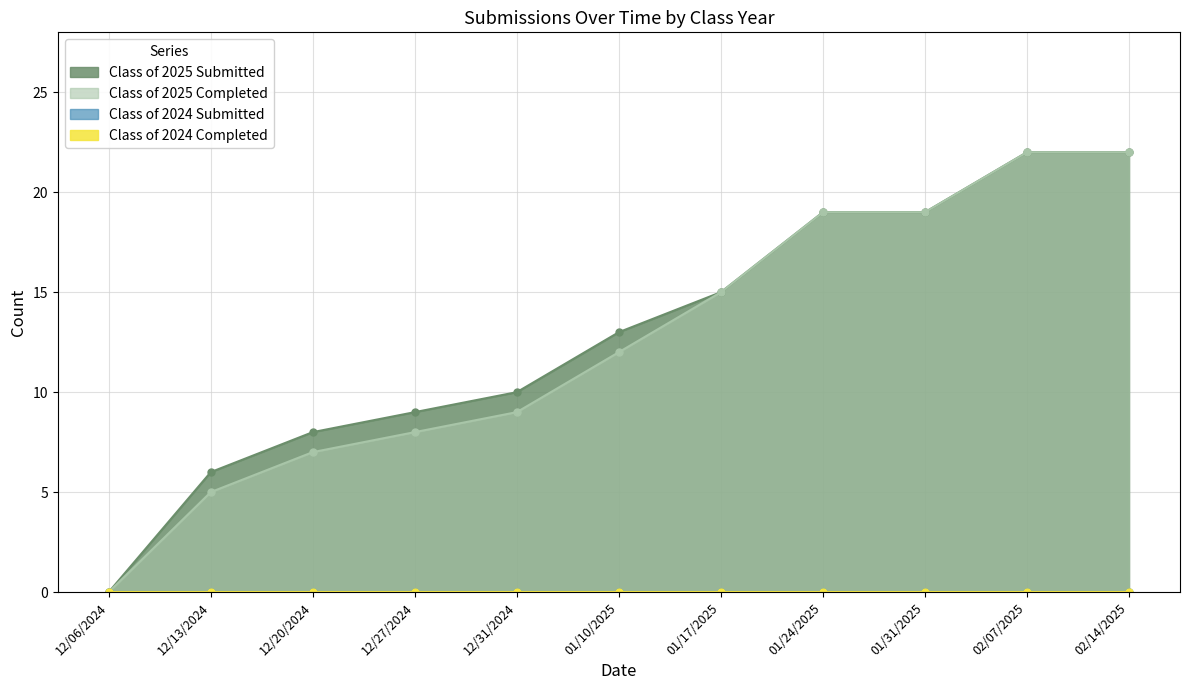

What is the maximum value for Class of 2025 Completed?

22